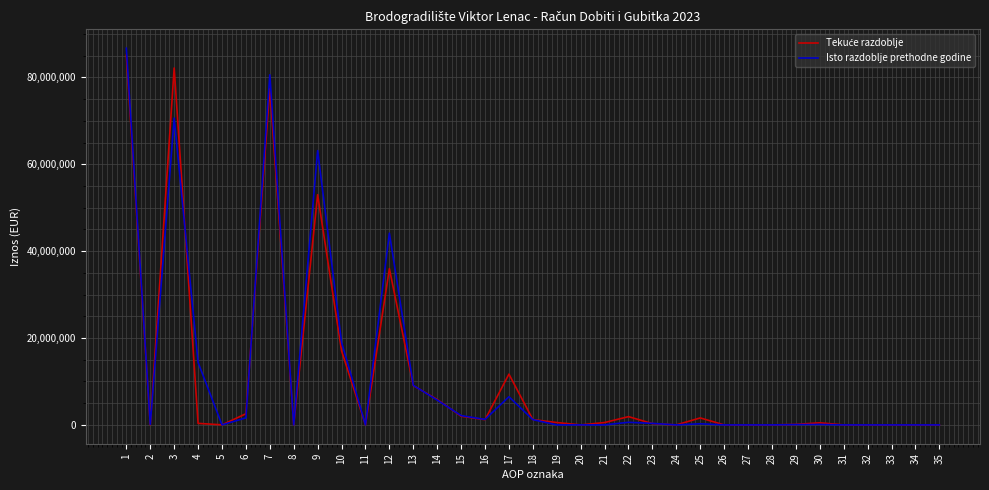

True or false: Isto razdoblje prethodne godine has a value of 1254063 at 16.

True